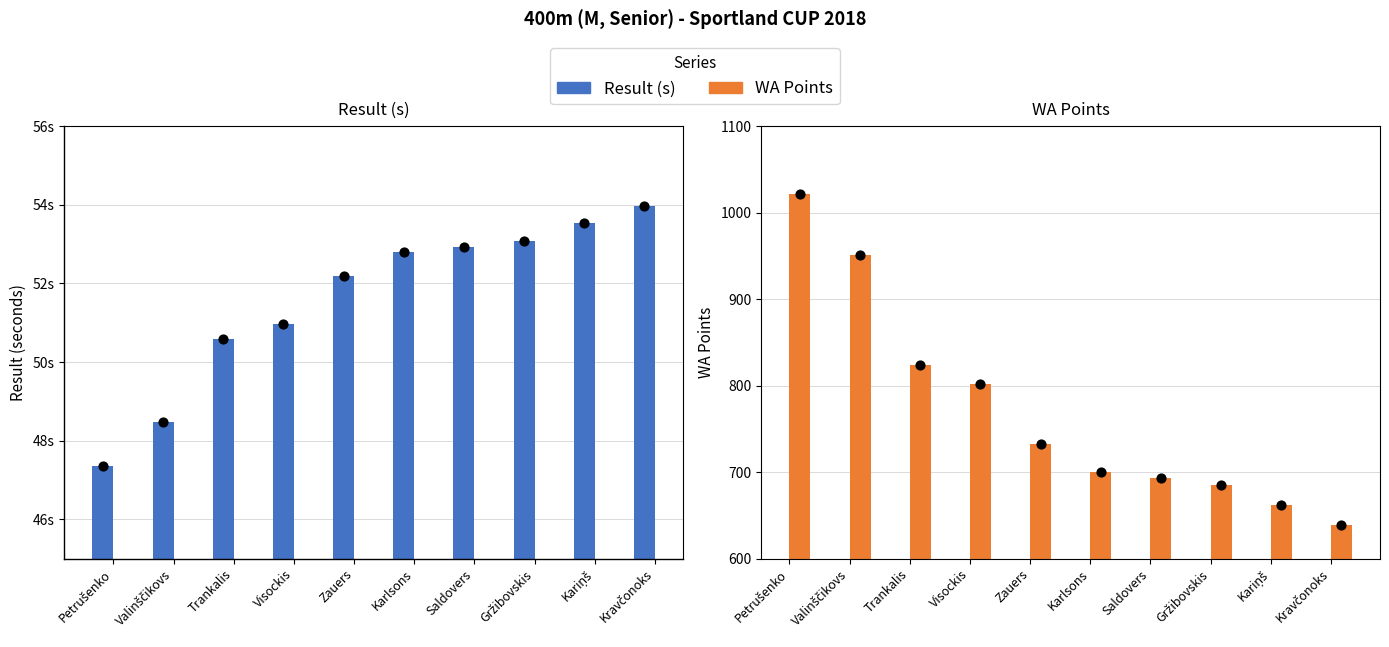

At which category is the sum across all series the highest?

Petrušenko